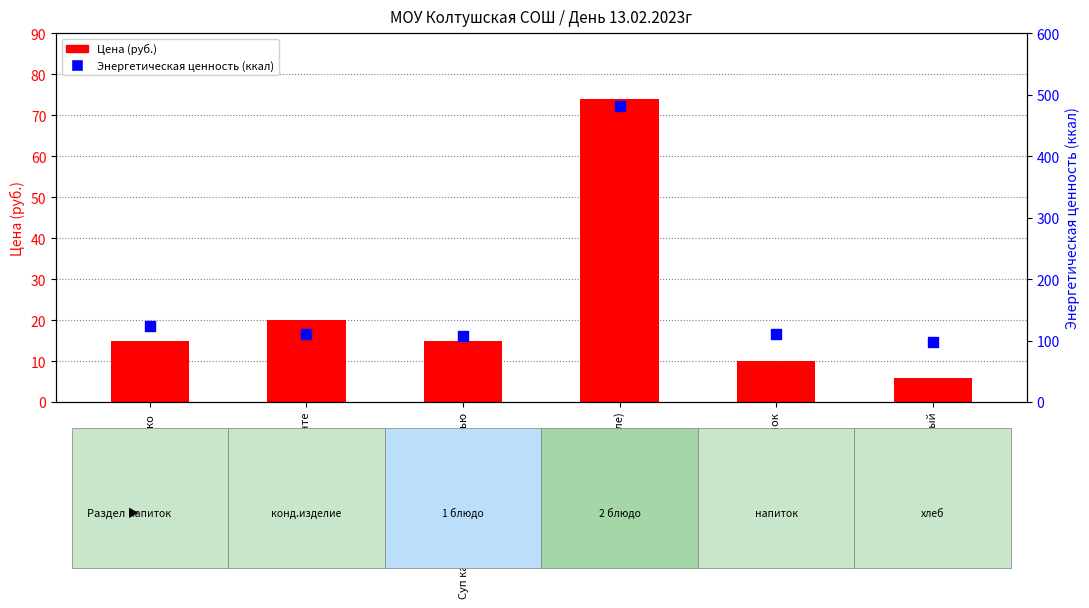

At how many categories does at least one series exceed 129?

1